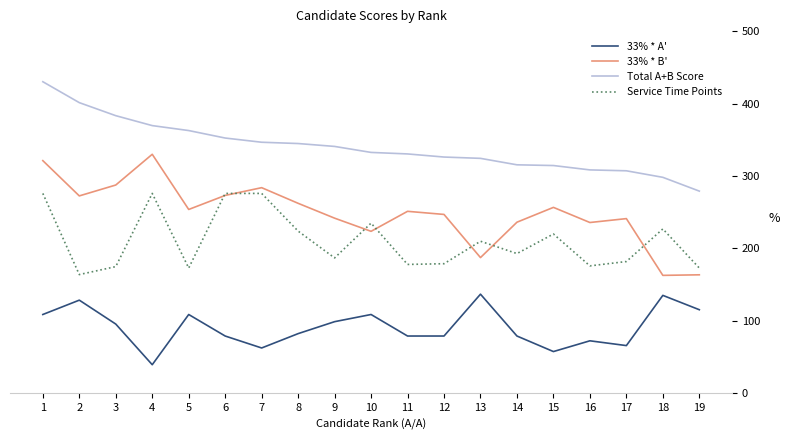

Rank the series by their maximum value, from lowest to highest.

33% * A', Service Time Points, 33% * B', Total A+B Score